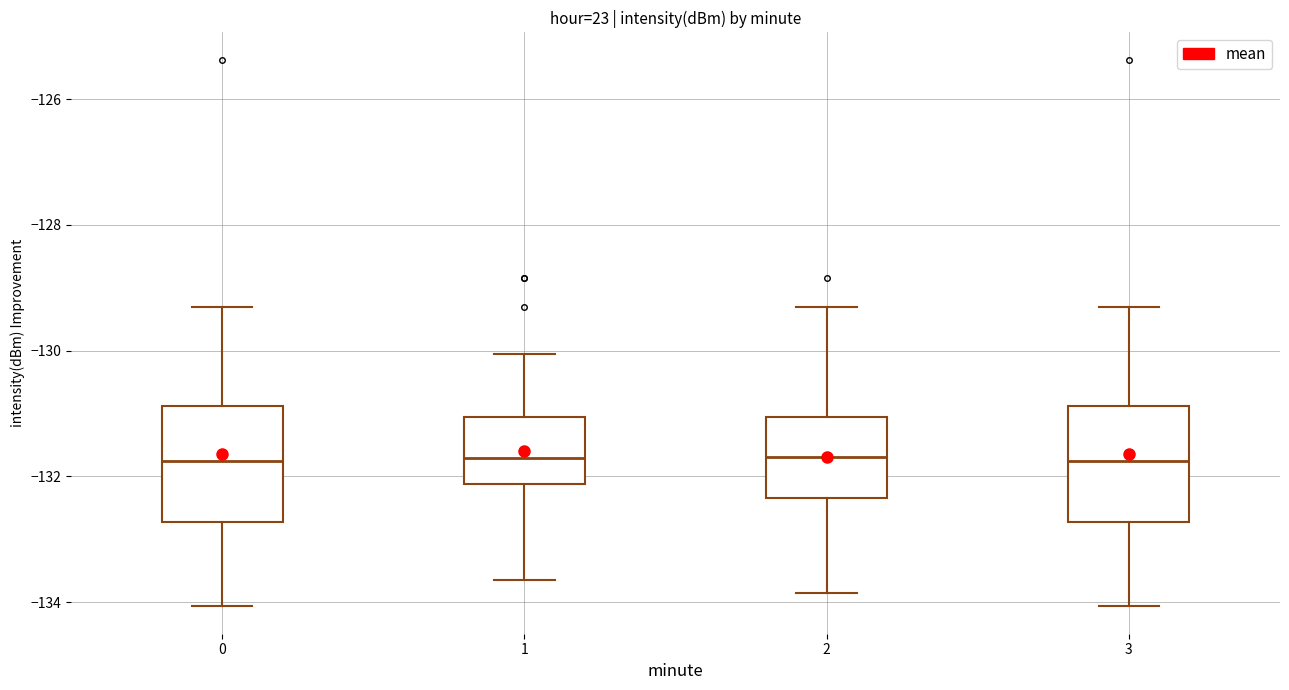

Reading left to right, transcribe this box plot: for each box, give where its median line is, the range the box spans, and where its two whiskers end, as read against the y-axis. The values are not printed on the chart, so give them approximately, as read against the axis.

0: median -131.8, box -132.8 to -130.8, whiskers -134.0 to -129.4
1: median -131.8, box -132.2 to -131.0, whiskers -133.6 to -130.0
2: median -131.6, box -132.4 to -131.0, whiskers -133.8 to -129.4
3: median -131.8, box -132.8 to -130.8, whiskers -134.0 to -129.4